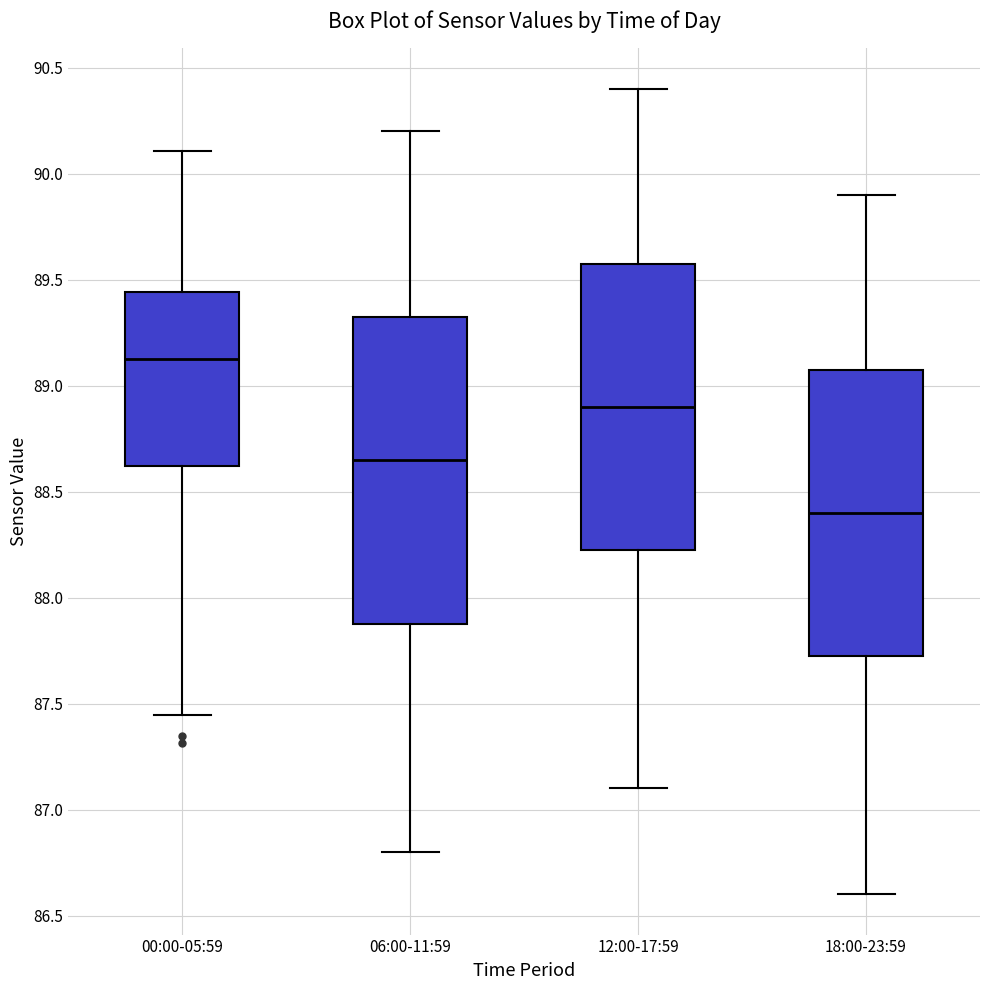

Where does the upper whisker of the box for 18:00-23:59 end on the y-axis? The values are not printed on the chart, so give them approximately, as read against the axis.

89.90